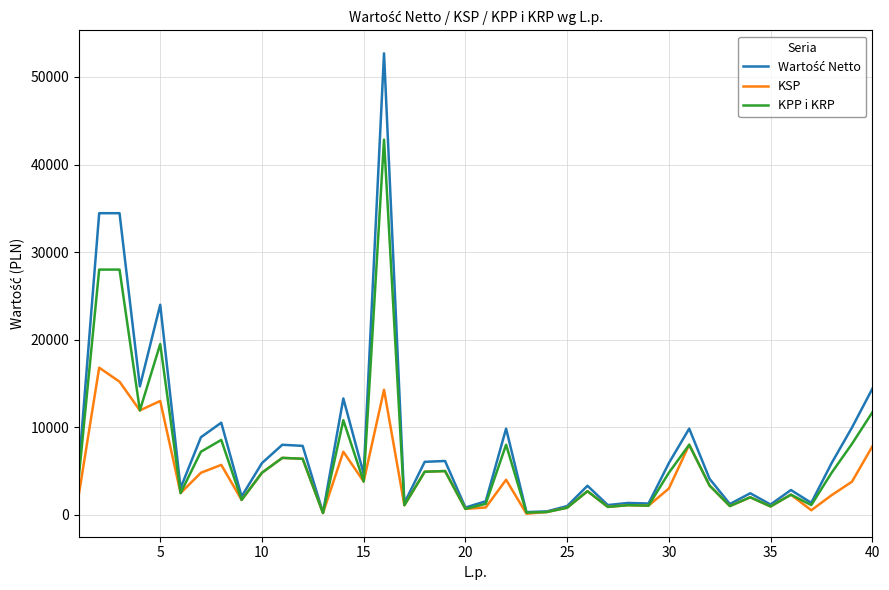

What is the maximum value shown in the chart?

52693.2